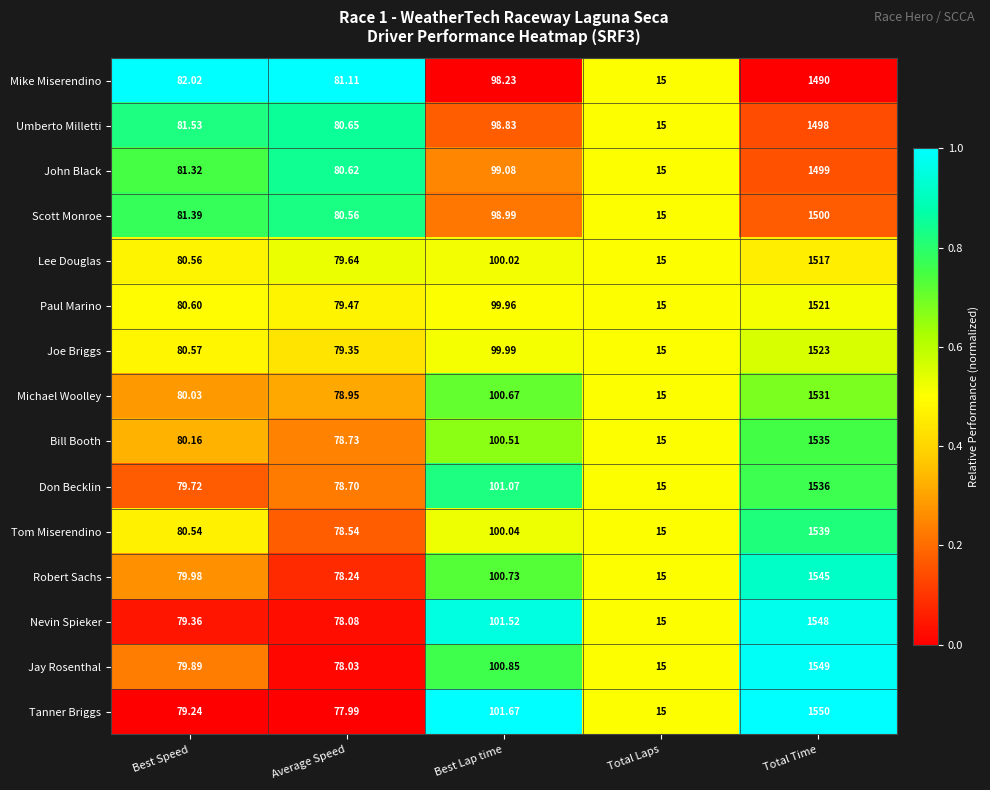

At which label does Tom Miserendino first exceed 80?

Best Speed